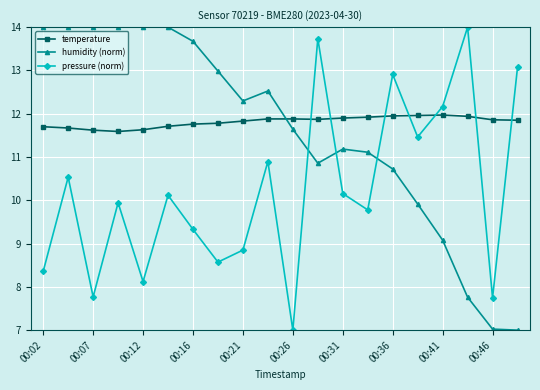

True or false: pressure (norm) and humidity (norm) intersect in this chart.

True